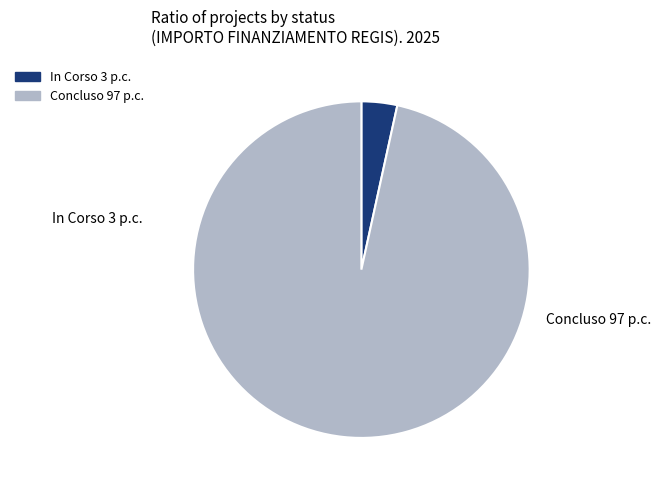

Which has a higher value, Concluso or In Corso?

Concluso